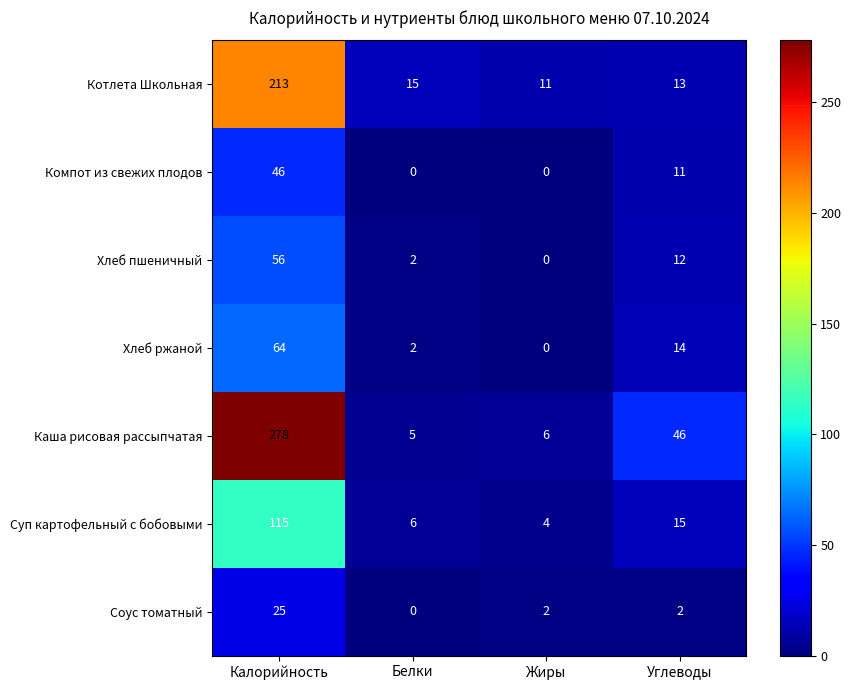

Which series has the largest range (max minus min)?

Каша рисовая рассыпчатая